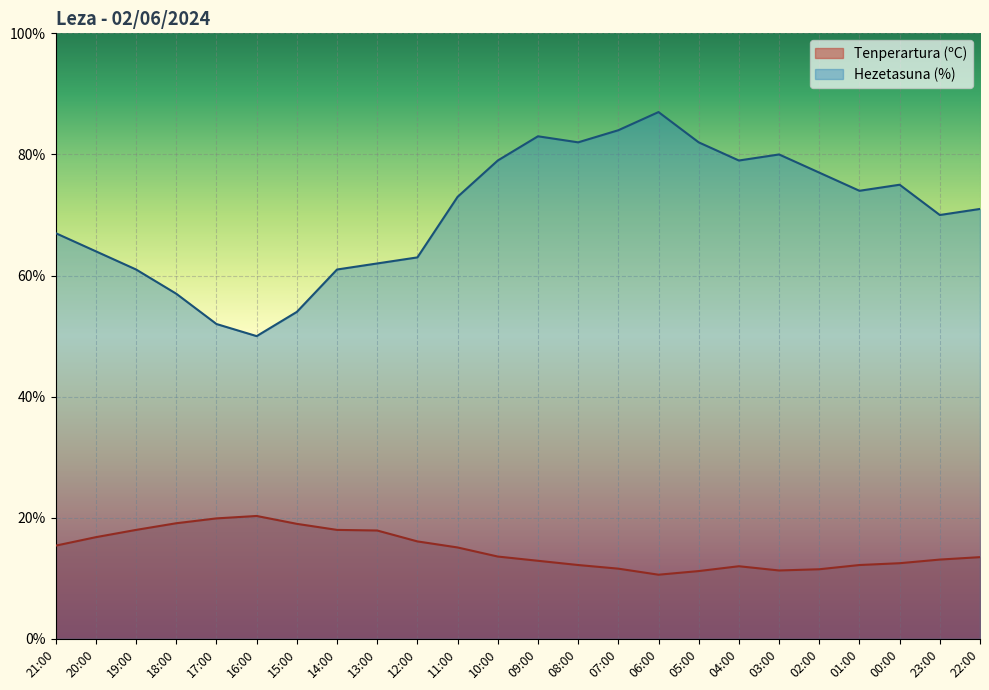

What is the average value of the Hezetasuna (%) series?

70.3